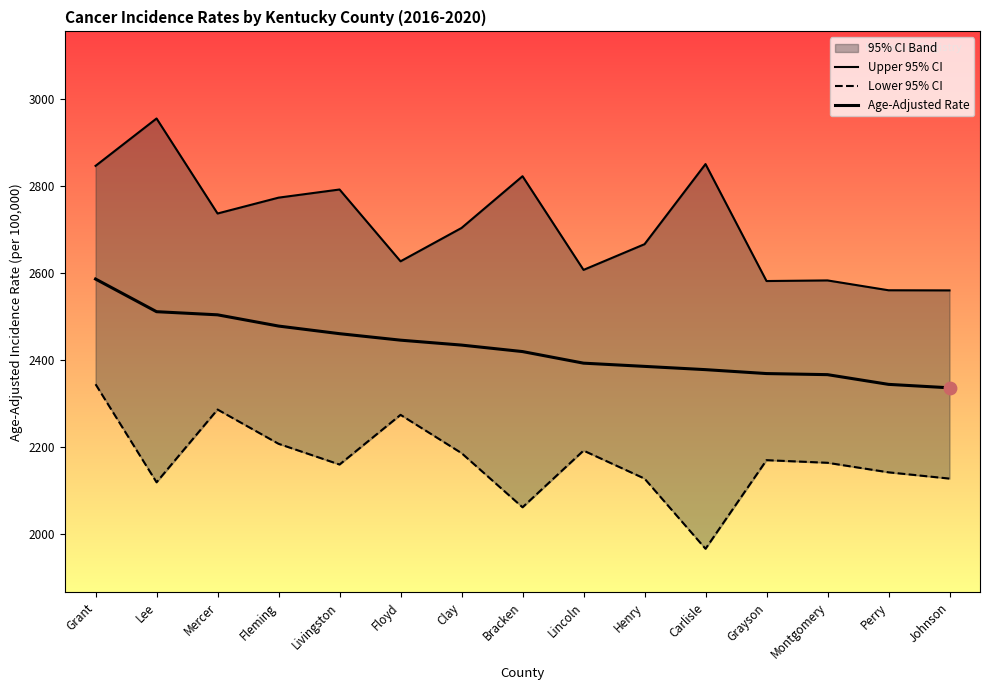

What are all the series names shown in the legend?

Upper 95% CI, Lower 95% CI, Age-Adjusted Rate